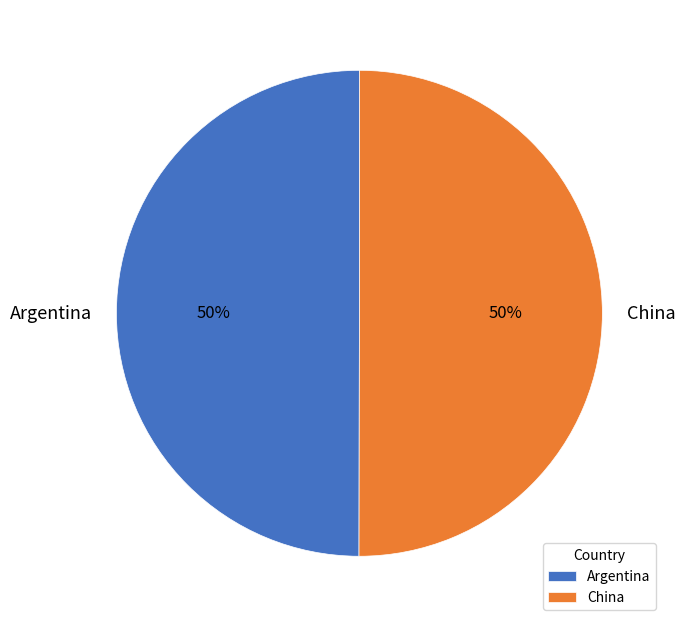

Approximately how many times larger is the value at China compared to Argentina?

1.0